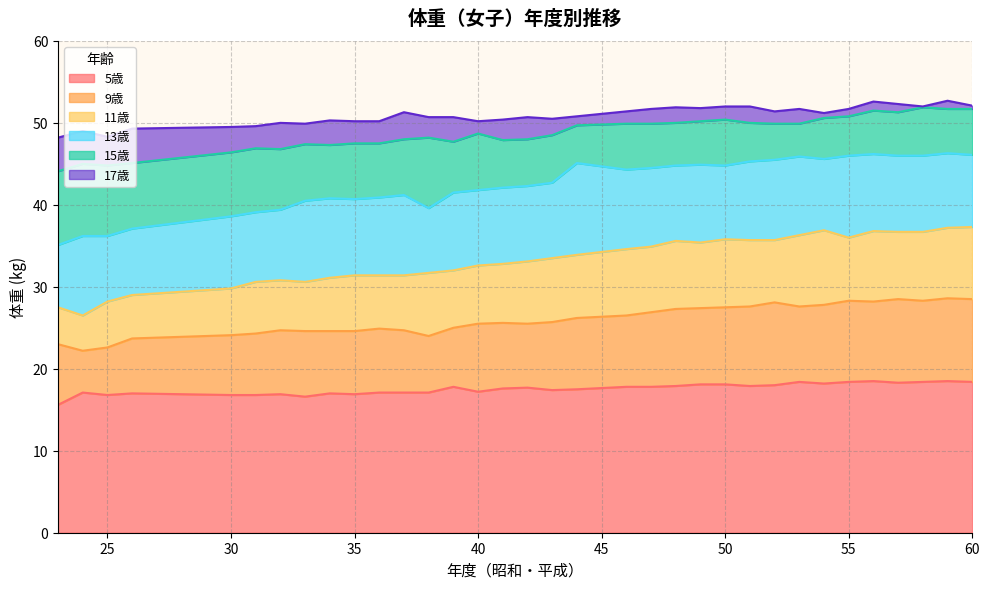

What is the total value across all series at 40?

50.2